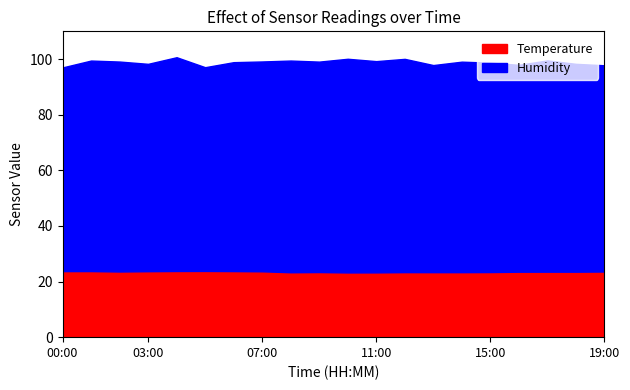

In temperature, how many points are lower than both neighbors (excluding endpoints)?

3